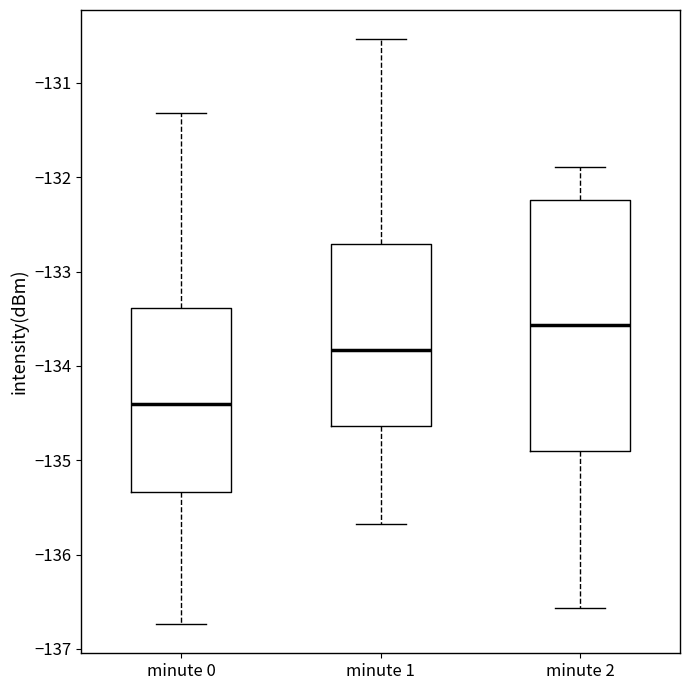

Reading left to right, transcribe this box plot: for each box, give where its median line is, the range the box spans, and where its two whiskers end, as read against the y-axis. The values are not printed on the chart, so give them approximately, as read against the axis.

minute 0: median -134.4, box -135.3 to -133.4, whiskers -136.7 to -131.3
minute 1: median -133.8, box -134.6 to -132.7, whiskers -135.7 to -130.5
minute 2: median -133.6, box -134.9 to -132.2, whiskers -136.6 to -131.9